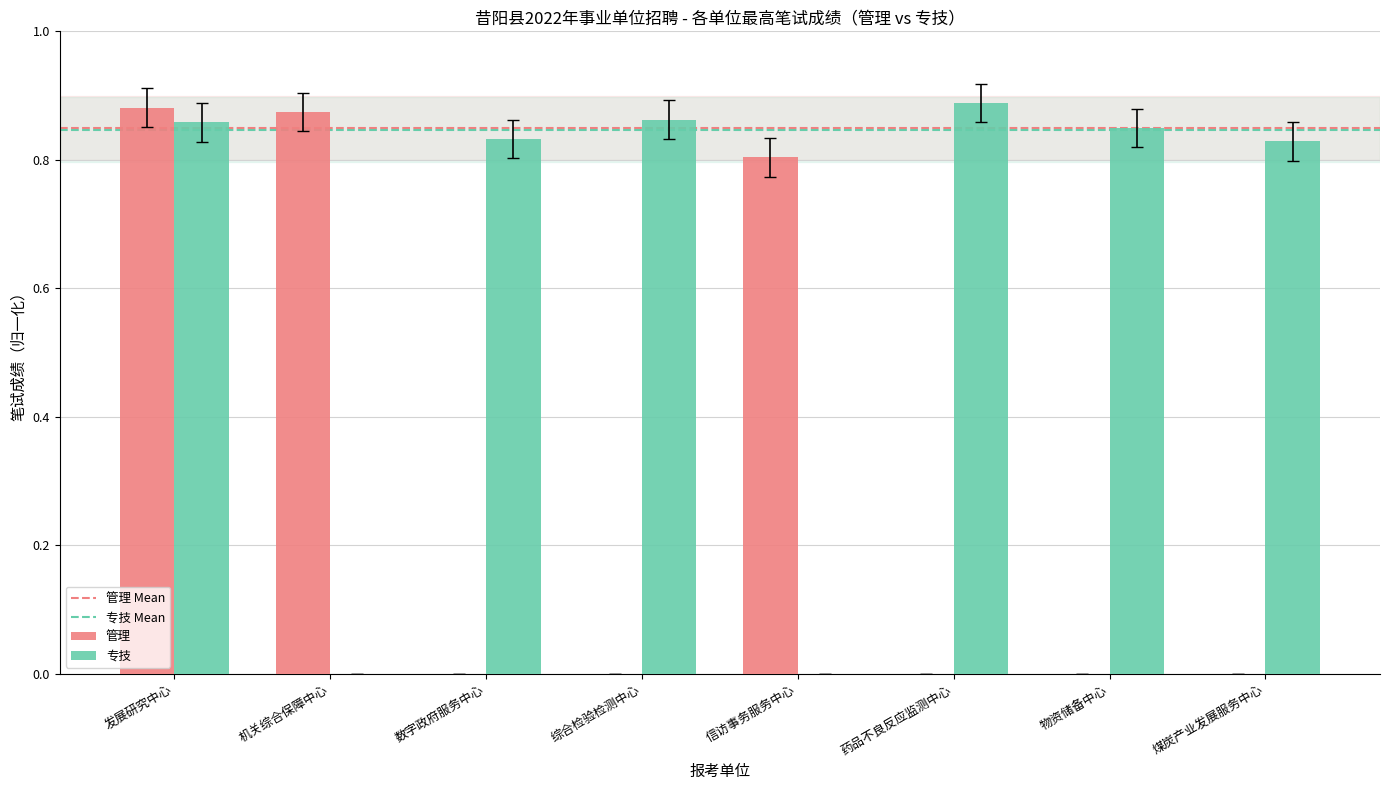

Are the bars grouped side by side (vs. stacked)?

Yes